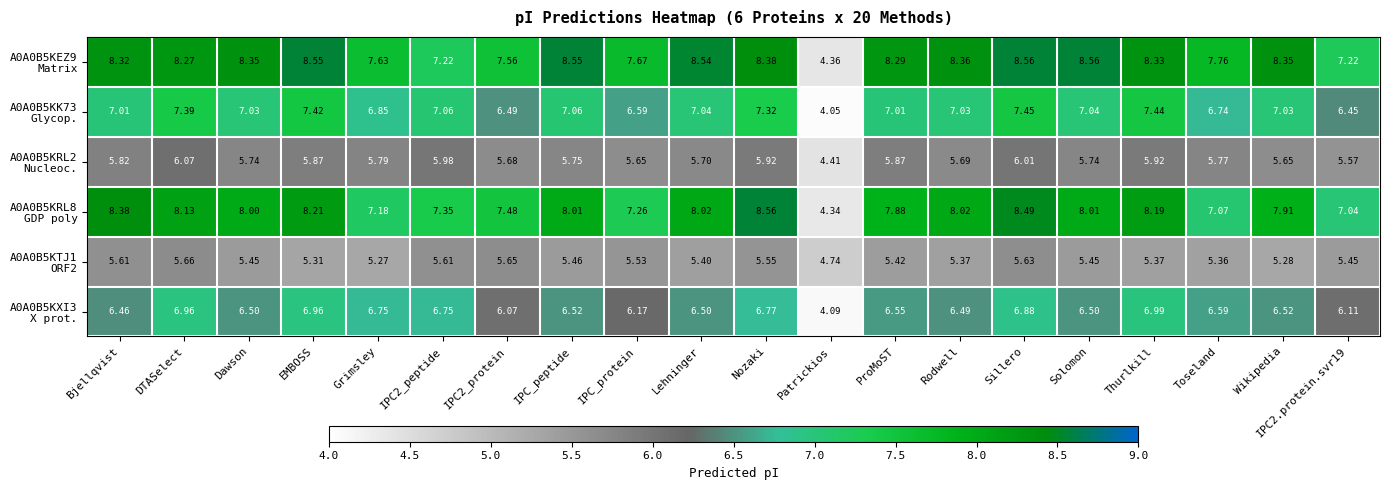

Which category has the lowest value across all series?

Patrickios